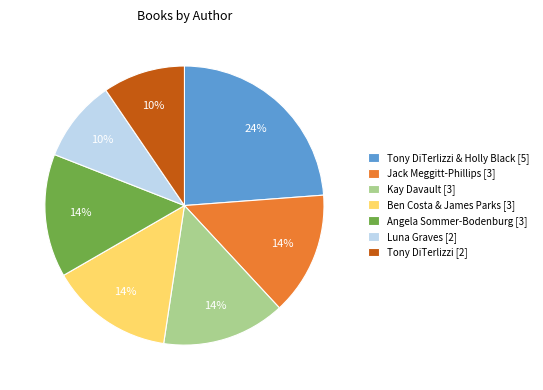

To the nearest percent, what is the difference between the largest and smallest slice percentages?

14%